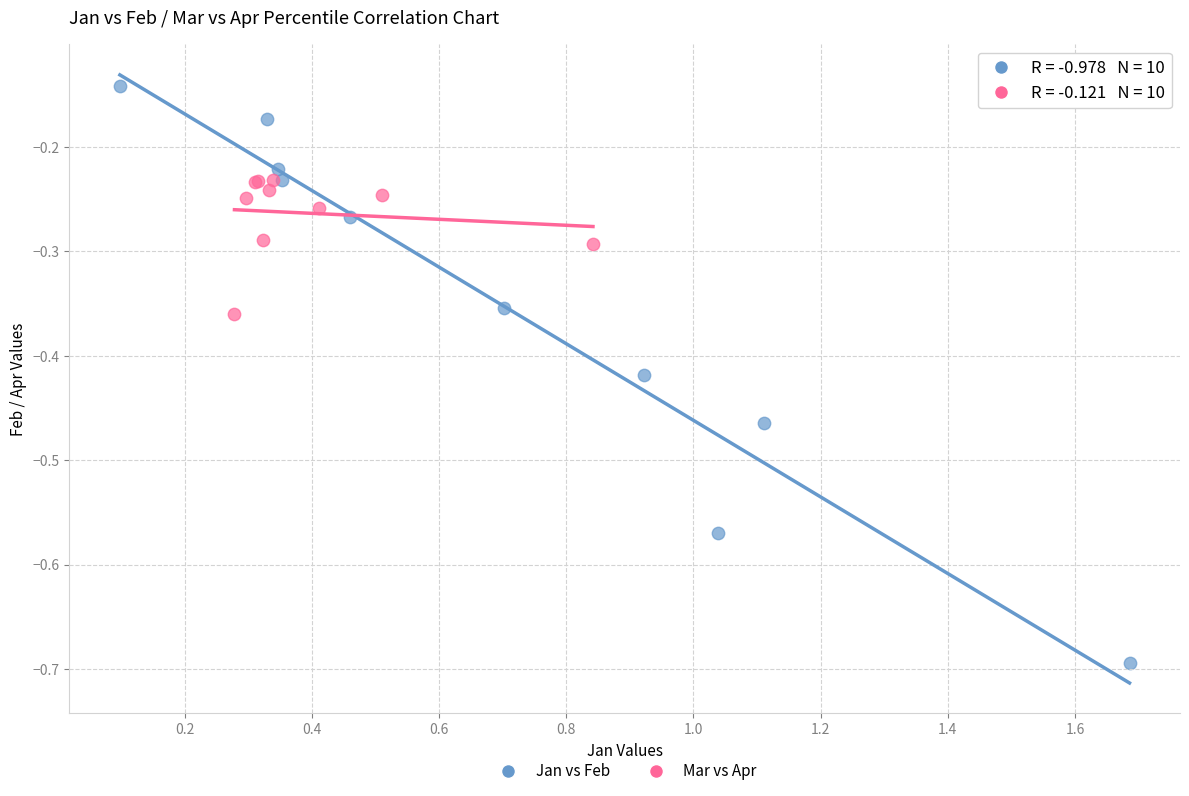

Which series has the widest spread of Y values?

Jan vs Feb